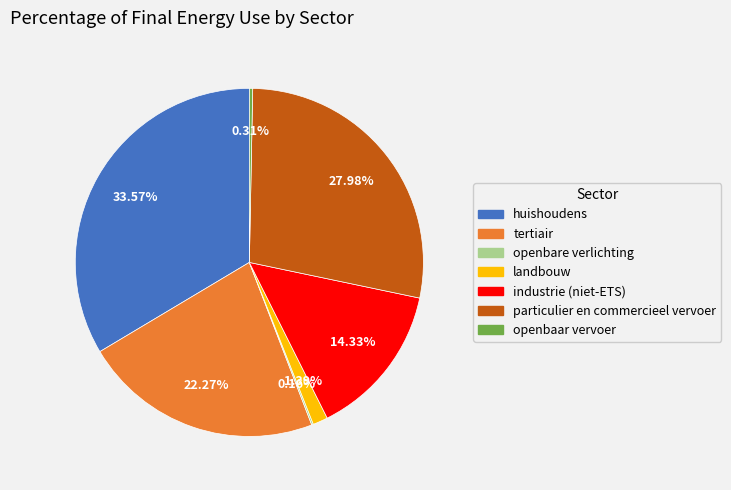

Between industrie (niet-ETS) and tertiair, which is larger?

tertiair